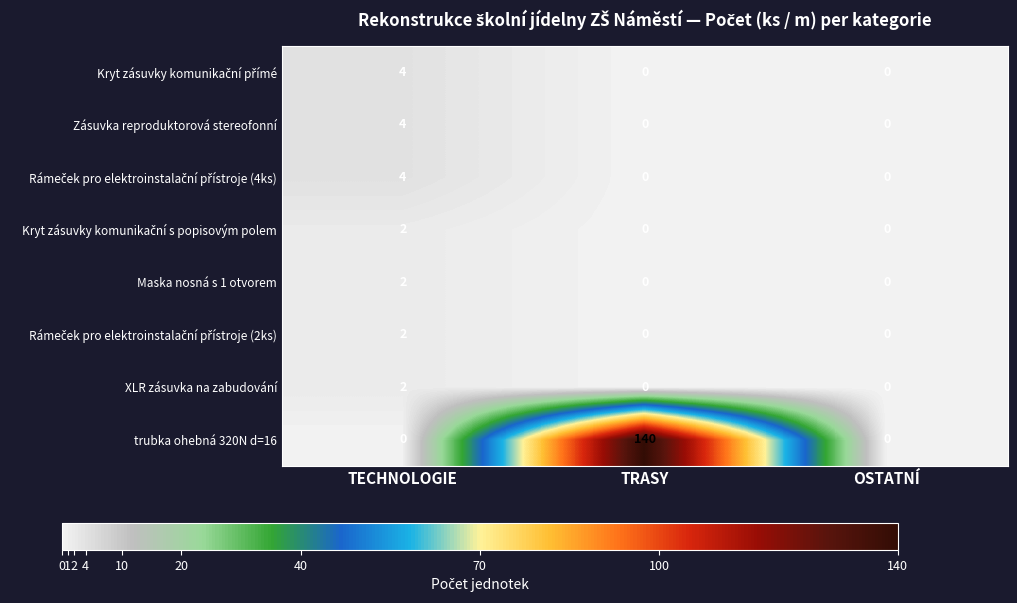

What is the spread (max minus min) of values at TECHNOLOGIE?

4